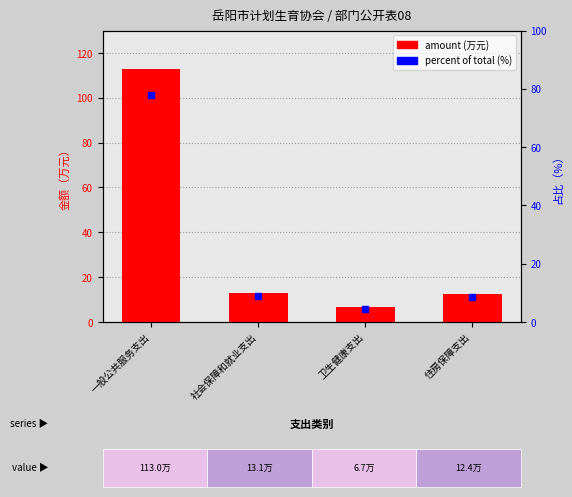

What is the total value across all series at 卫生健康支出?

11.3